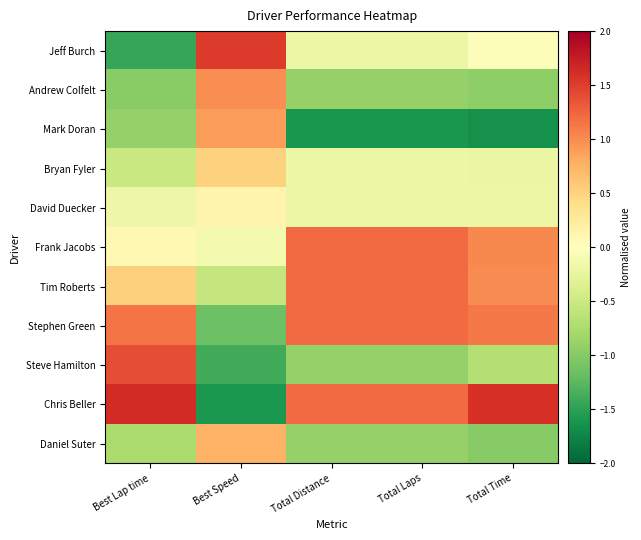

Which series changed the most between Best Lap time and Total Time?

Steve Hamilton